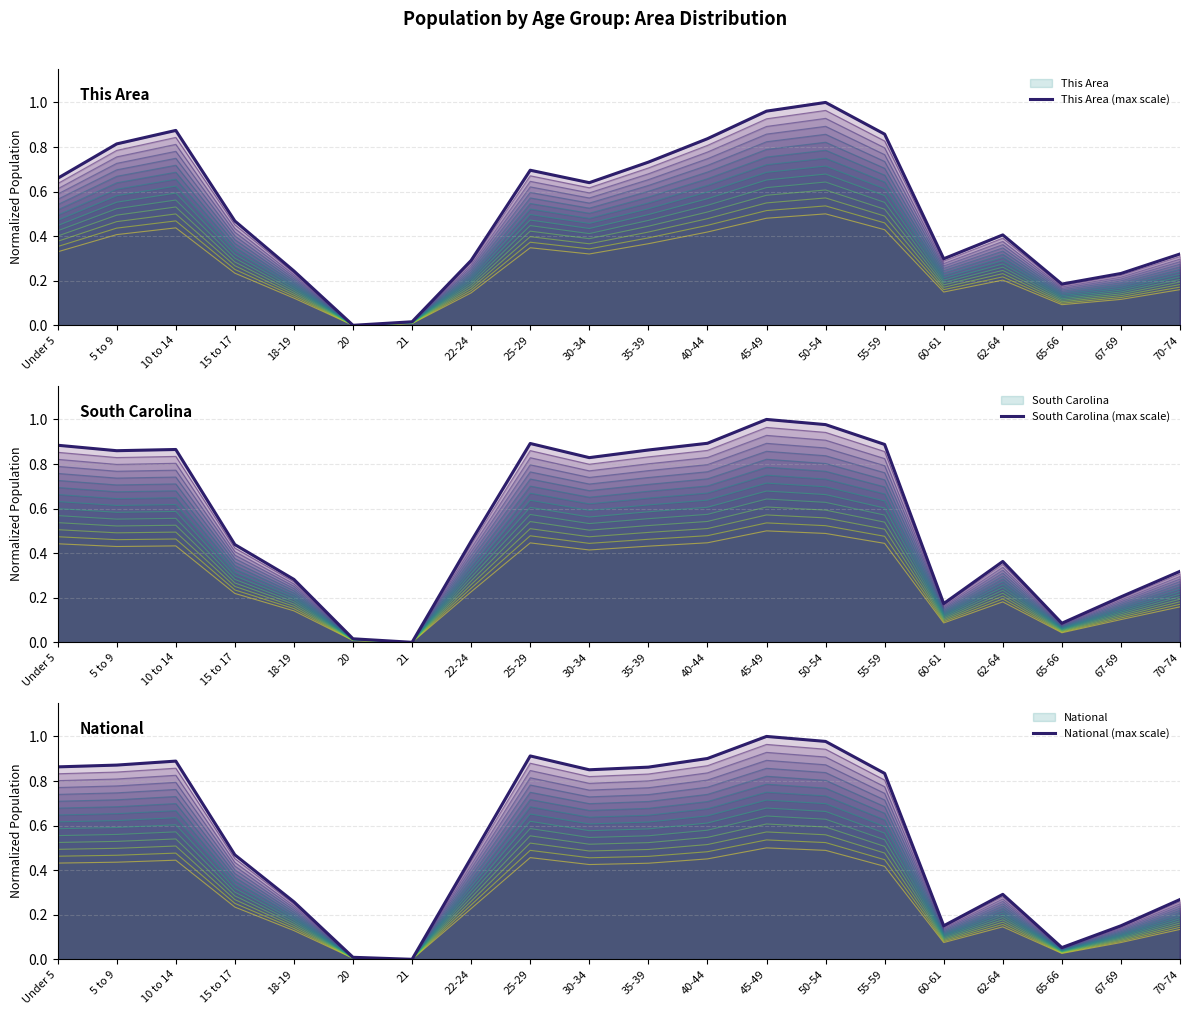

Is the value of South Carolina (max scale) at 65-66 greater than the value of This Area (max scale) at 45-49?

No